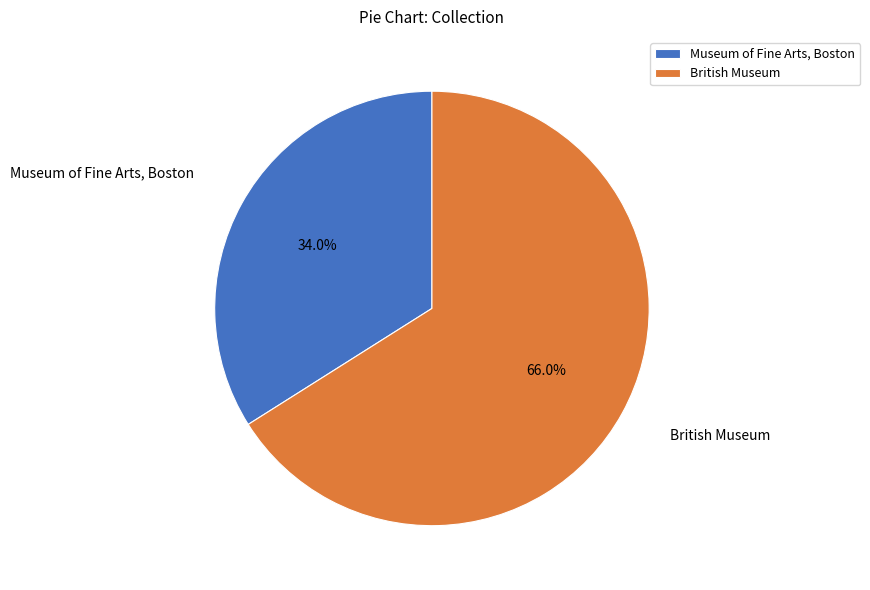

To the nearest percent, what is the difference between the largest and smallest slice percentages?

32%